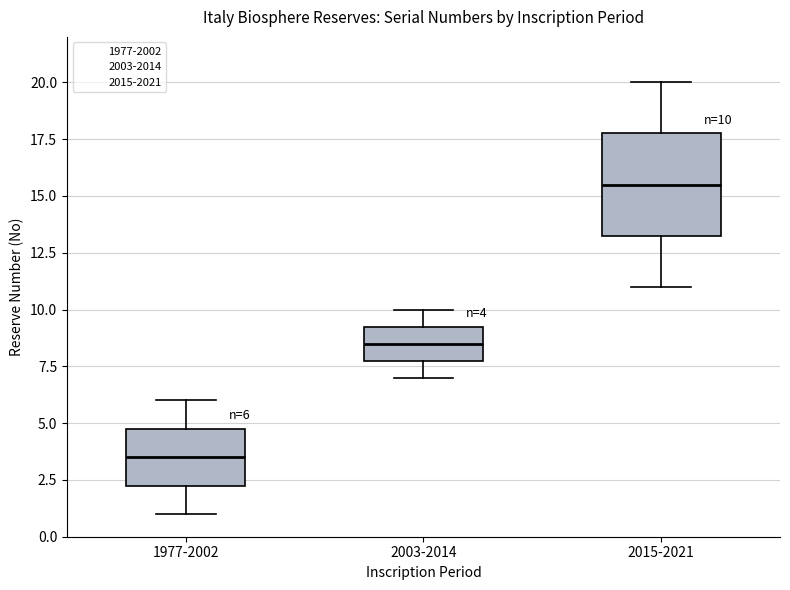

Comparing the boxes themselves (not the whiskers), which one is the tallest?

2015-2021